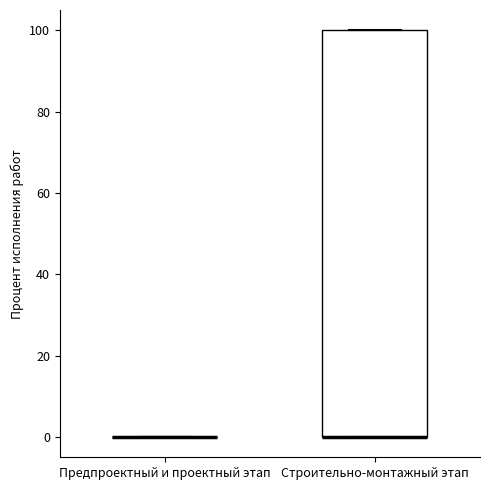

Comparing the boxes themselves (not the whiskers), which one is the tallest?

Строительно-монтажный этап